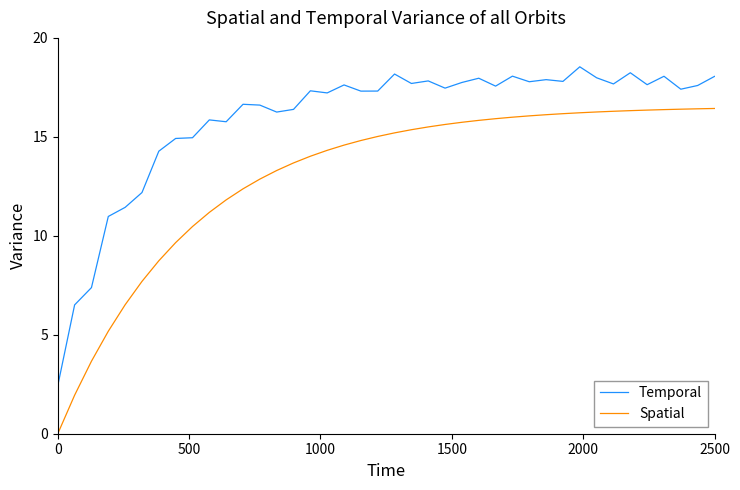

List the series in order of their peak value, highest first.

Temporal, Spatial